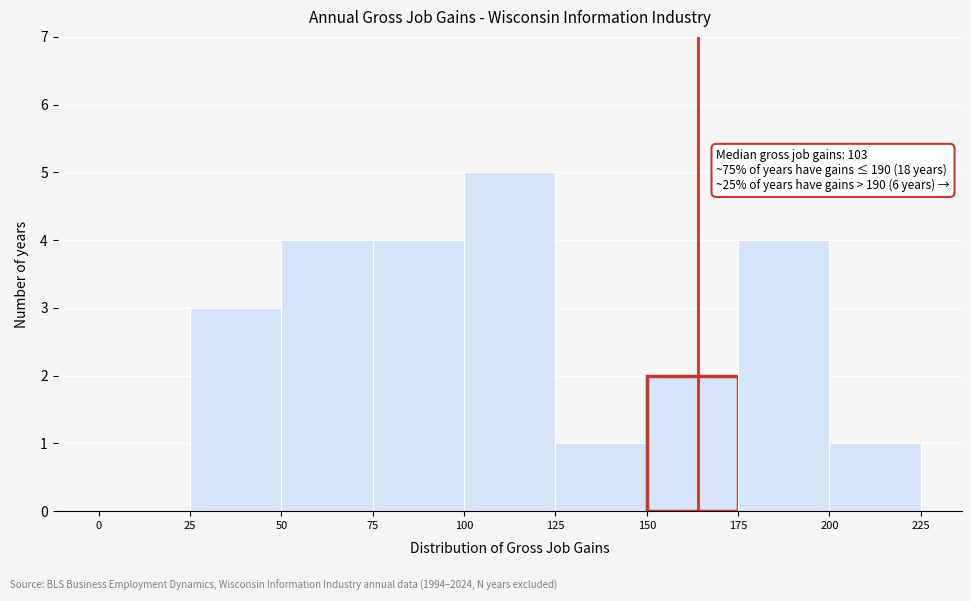

Over which range of the x-axis is the bar tallest?

100 to 125